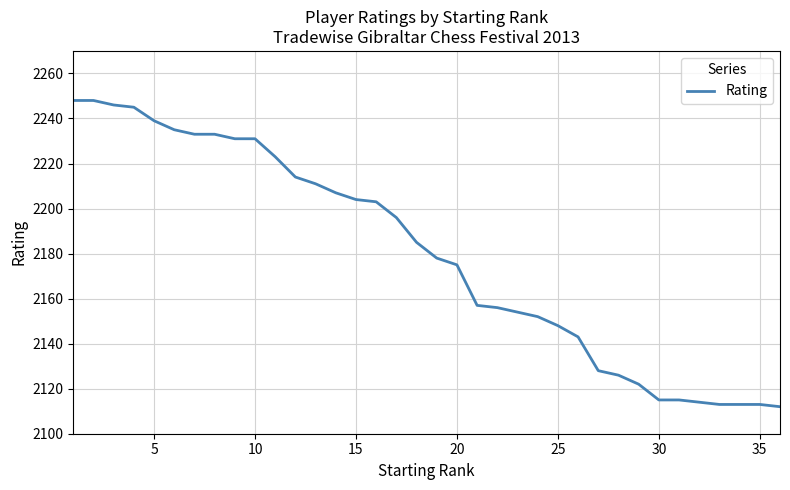

What is the maximum value shown in the chart?

2248